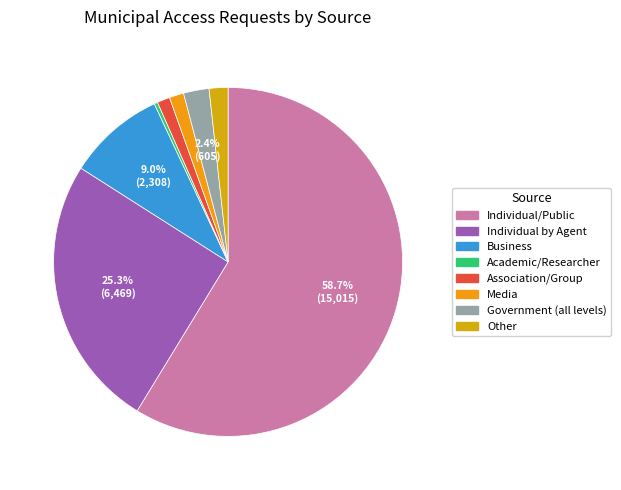

Rank the categories by value from lowest to highest.

Academic/Researcher, Association/Group, Media, Other, Government (all levels), Business, Individual by Agent, Individual/Public